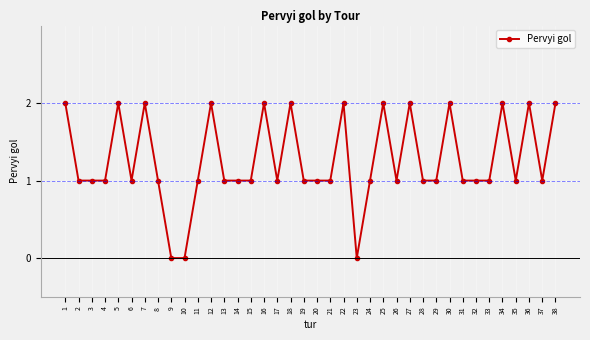

True or false: the data has more than 0 interior local peaks.

True